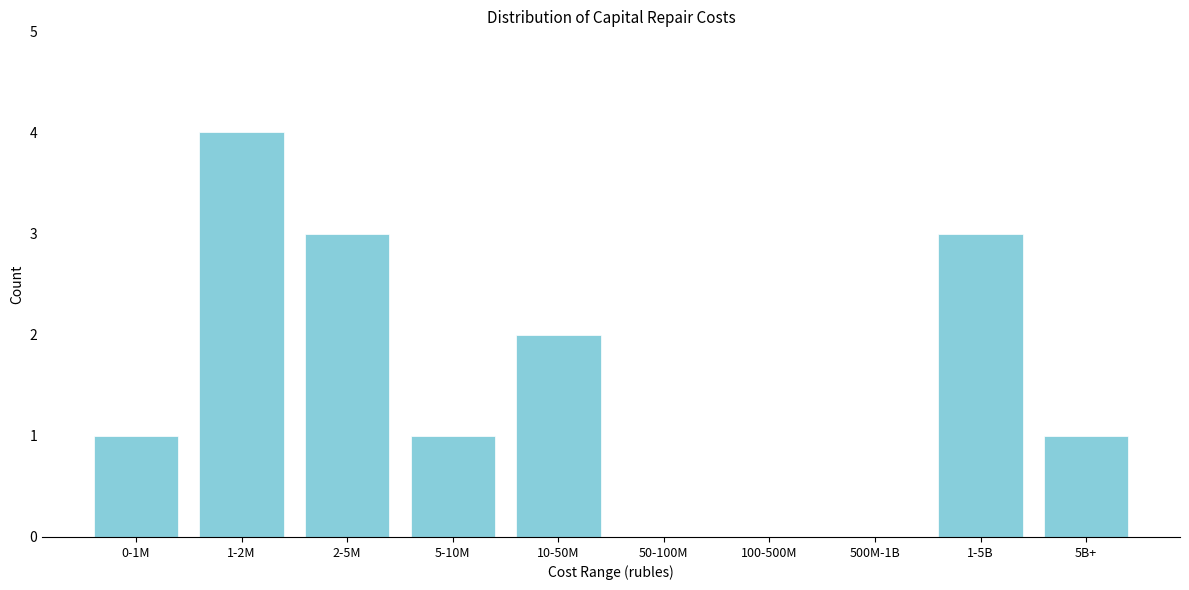

Reading right to left, extract all data points from this chart.

5B+=1	1-5B=3	500M-1B=0	100-500M=0	50-100M=0	10-50M=2	5-10M=1	2-5M=3	1-2M=4	0-1M=1